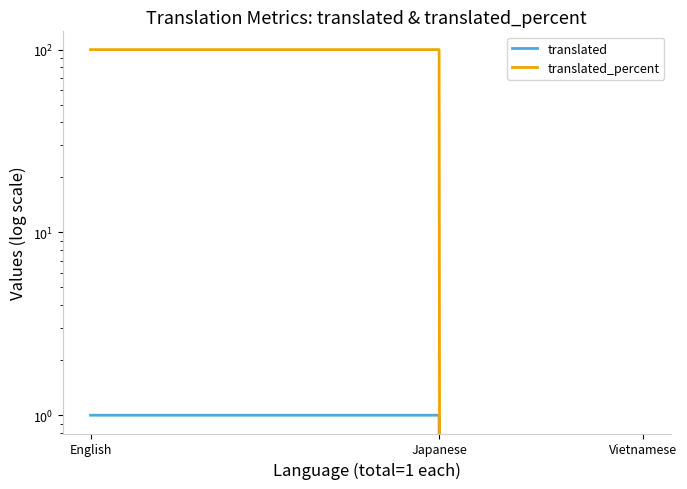

What is the total value across all series at Japanese?

101